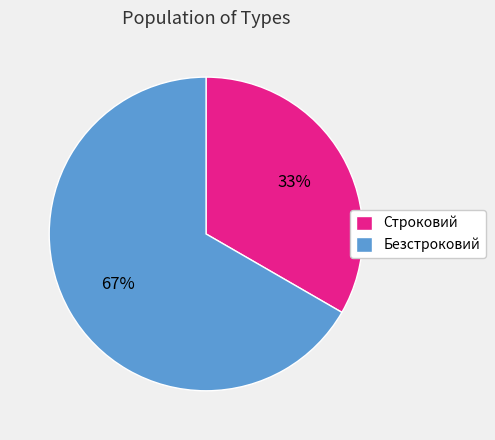

What is the ratio of the value at Безстроковий to the value at Строковий?

2.0